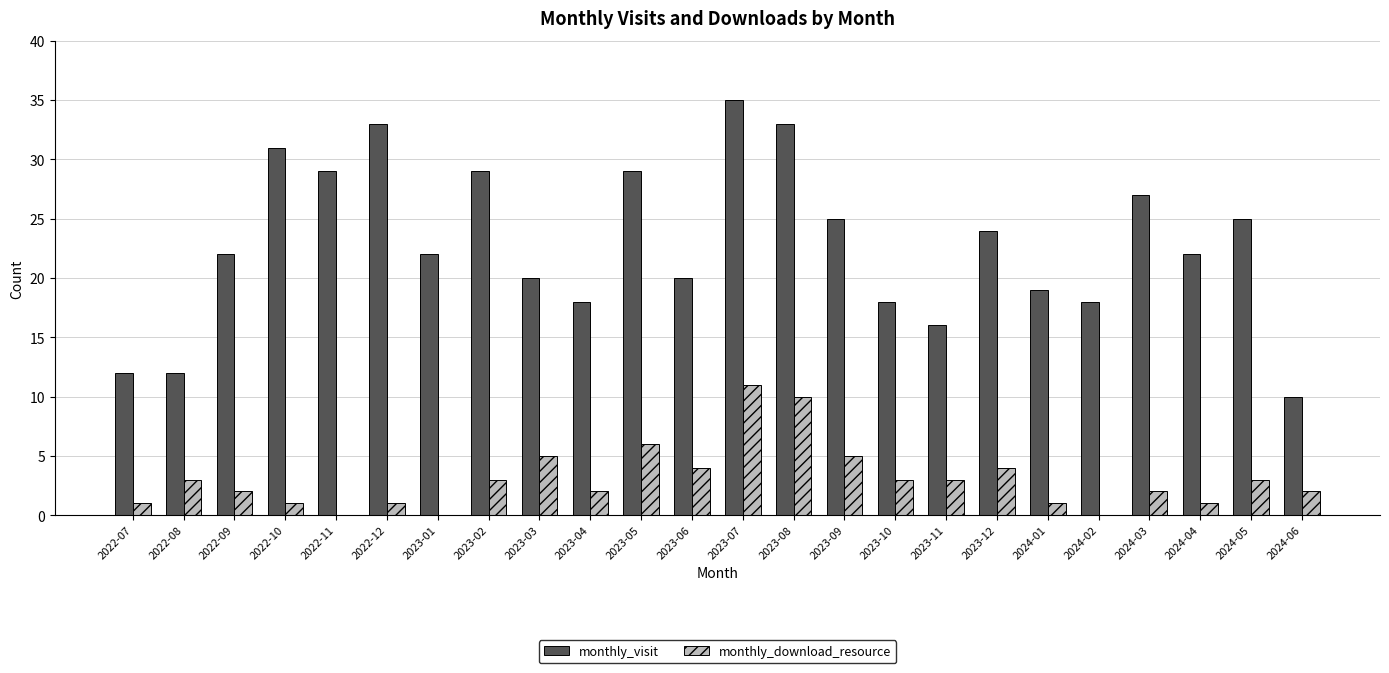

What is the maximum value for monthly_download_resource?

11